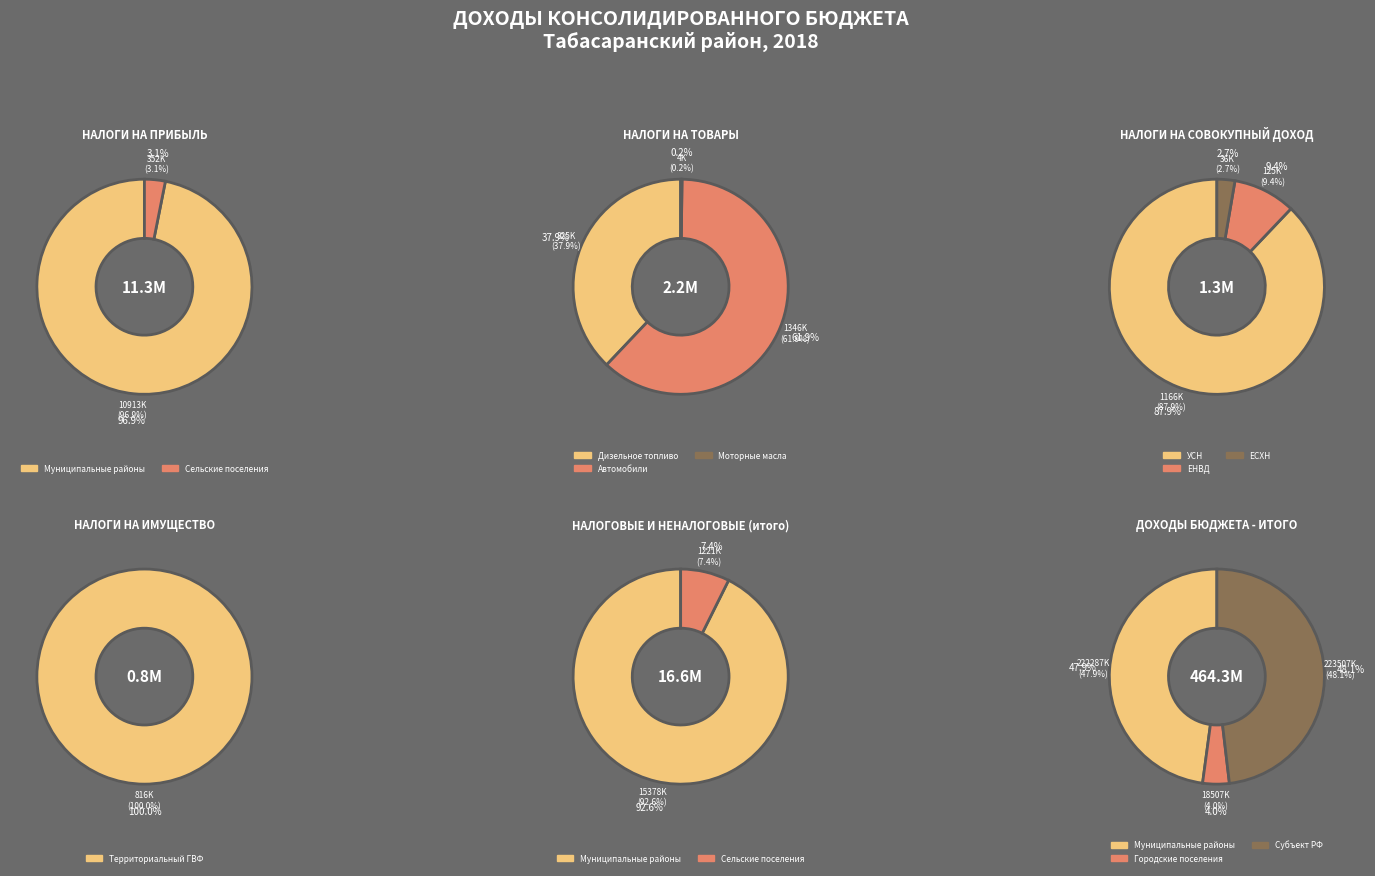

Which category has the smallest portion of the pie?

НАЛОГИ НА ИМУЩЕСТВО